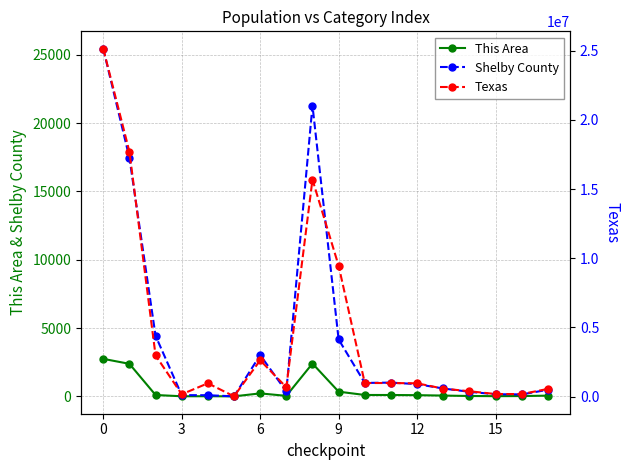

What is the average value of the Texas series?

4459364